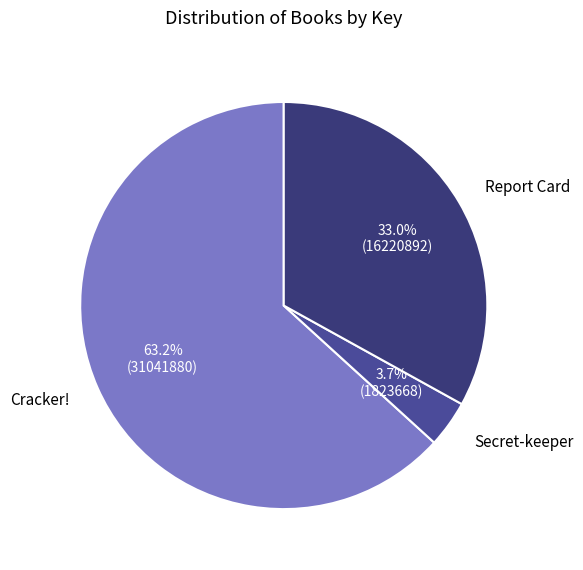

To the nearest percent, what percentage of the pie is Cracker!?

63%